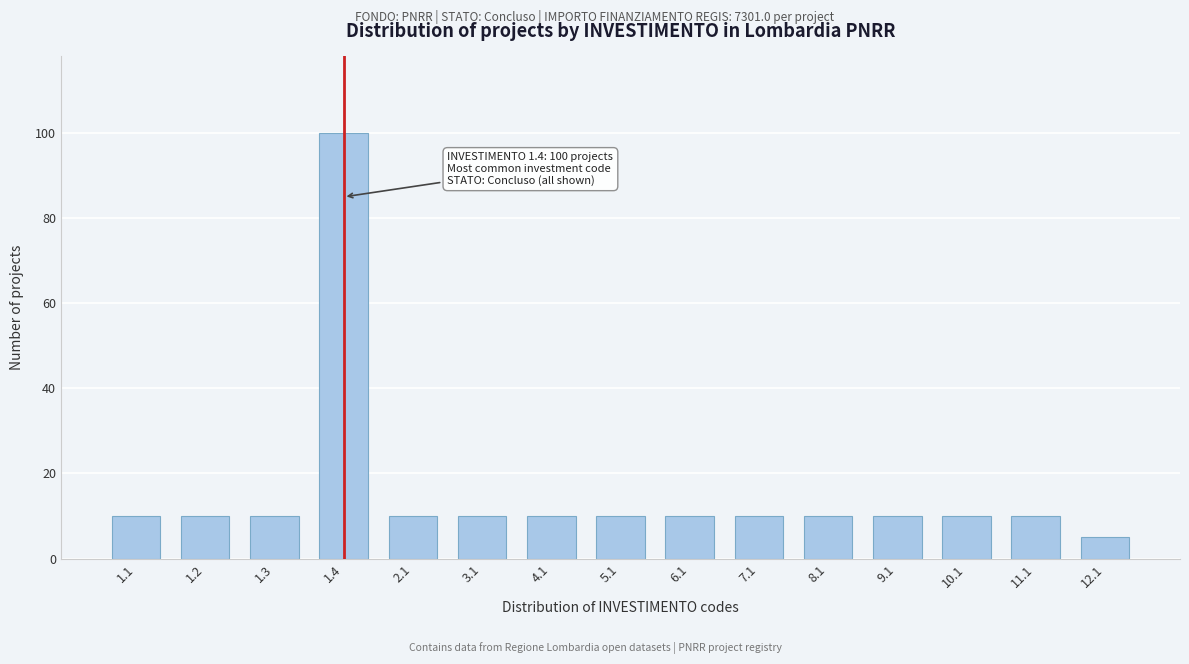

Reading right to left, list all the values displayed in this chart.

12.1=5	11.1=10	10.1=10	9.1=10	8.1=10	7.1=10	6.1=10	5.1=10	4.1=10	3.1=10	2.1=10	1.4=100	1.3=10	1.2=10	1.1=10